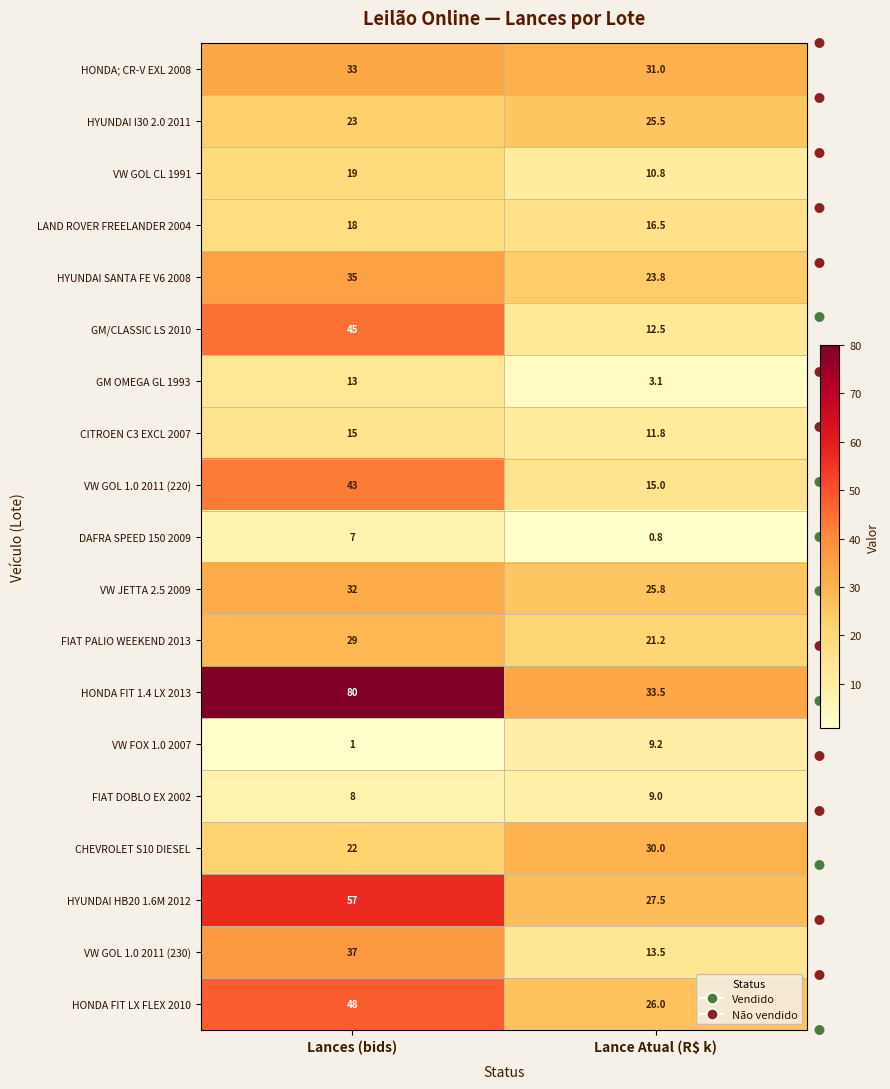

What is the difference between the maximum and minimum values in the HYUNDAI HB20 1.6M 2012 series?

29.5